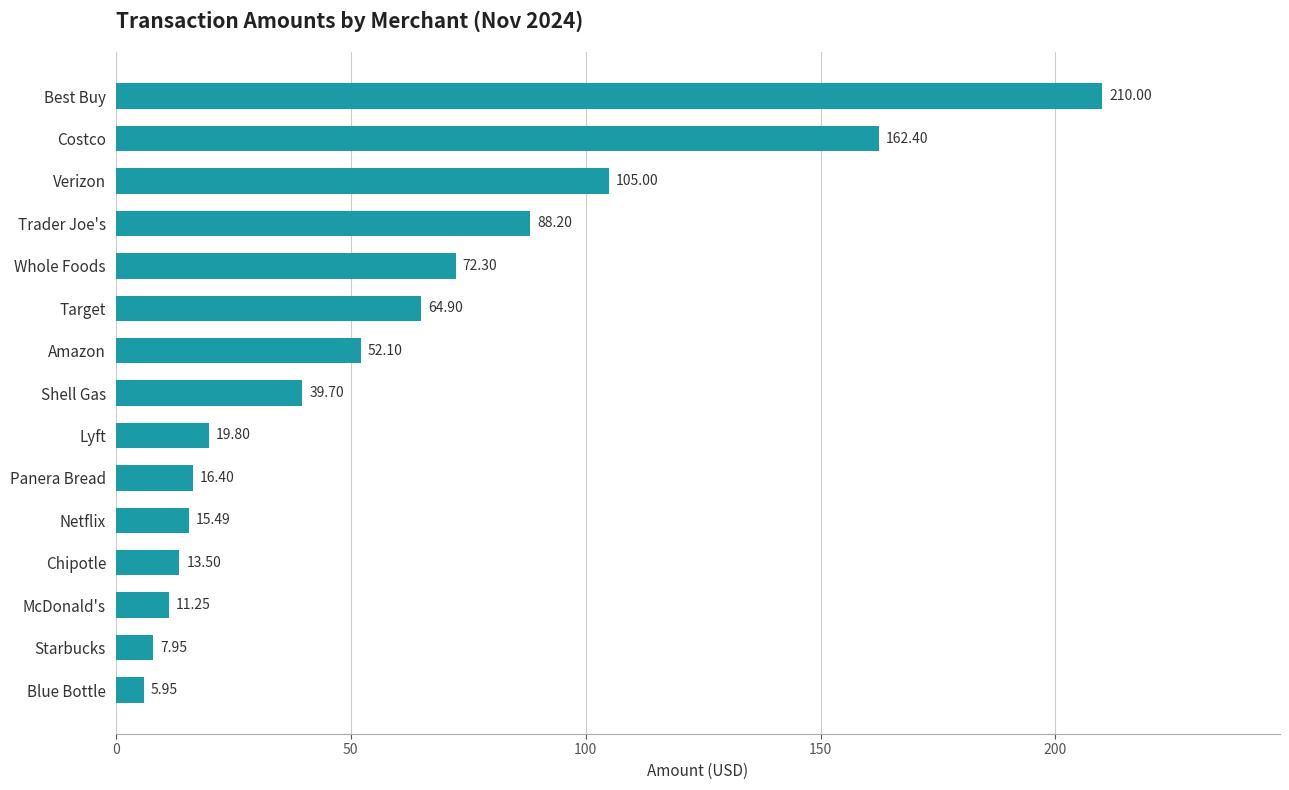

Which has a higher value, McDonald's or Costco?

Costco